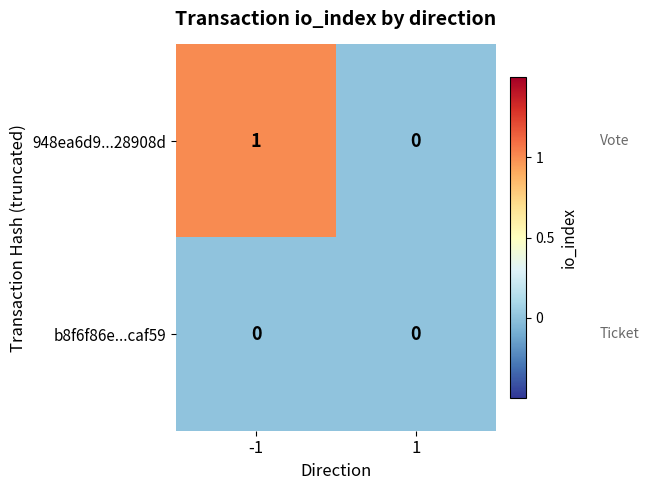

True or false: b8f6f86e...caf59 has a value of 0 at -1.

True